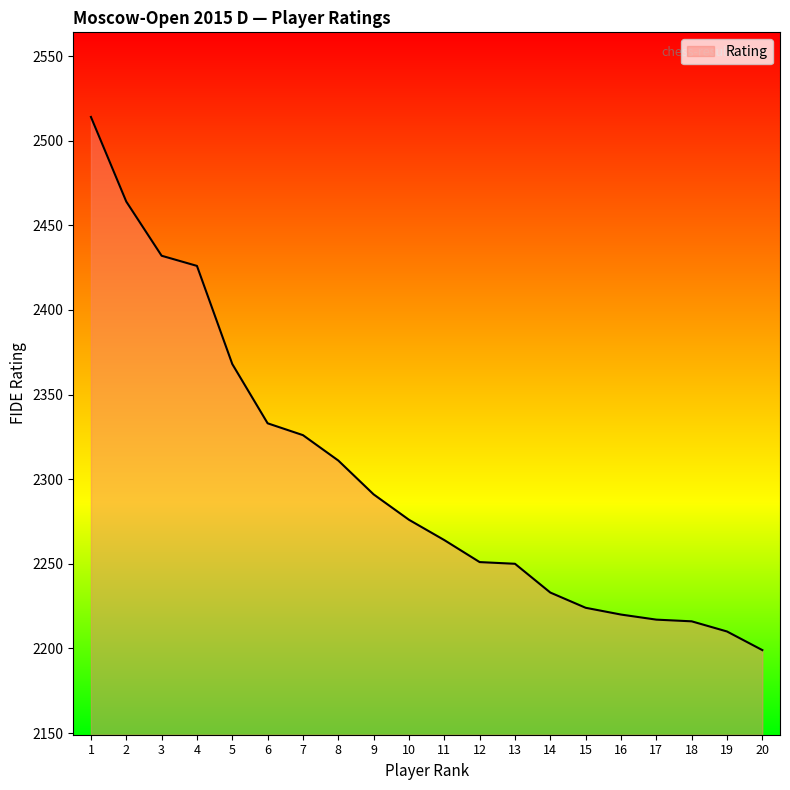

How many lines are shown in the chart?

1